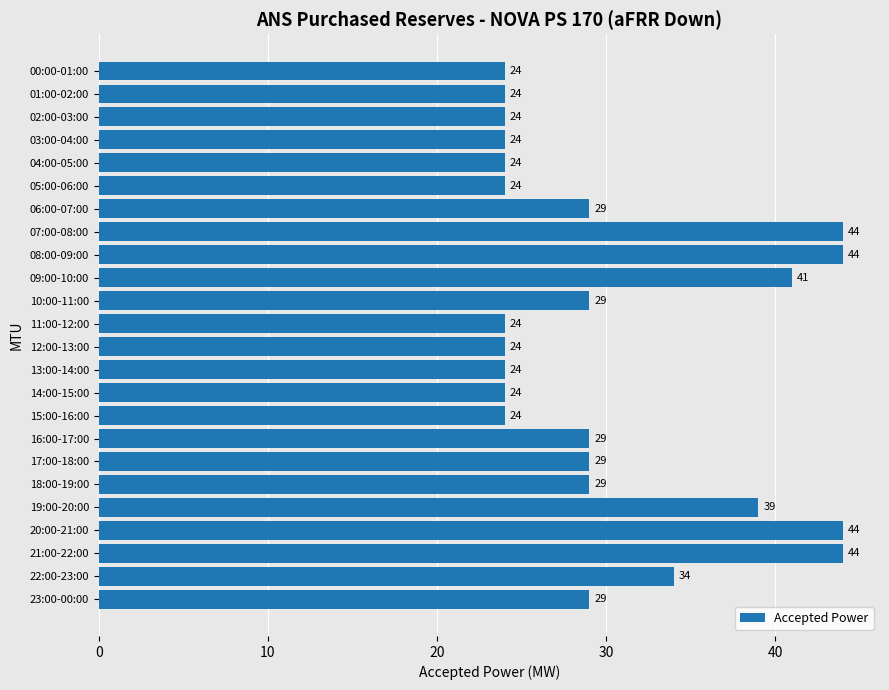

True or false: the data shows 24 at 01:00-02:00.

True